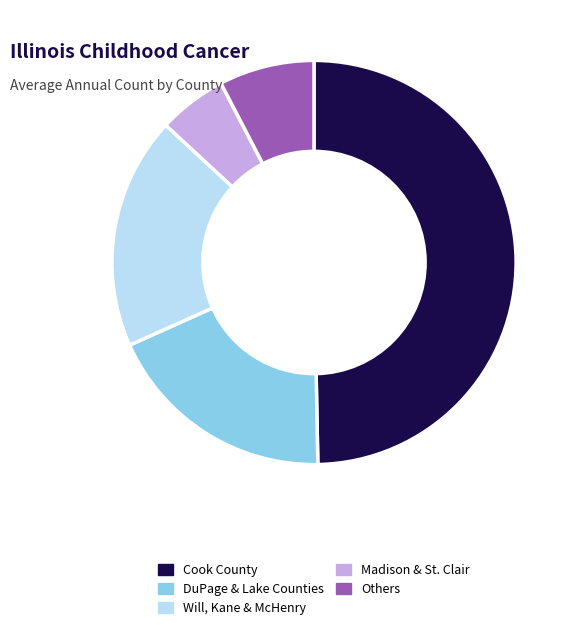

Does Others represent more than half of the total?

No